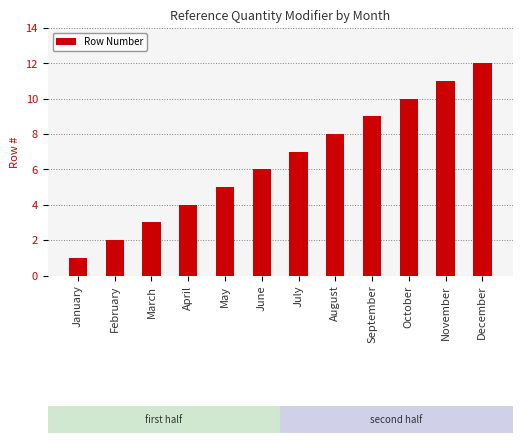

Reading left to right, what are all the values shown in this chart?

January=1	February=2	March=3	April=4	May=5	June=6	July=7	August=8	September=9	October=10	November=11	December=12